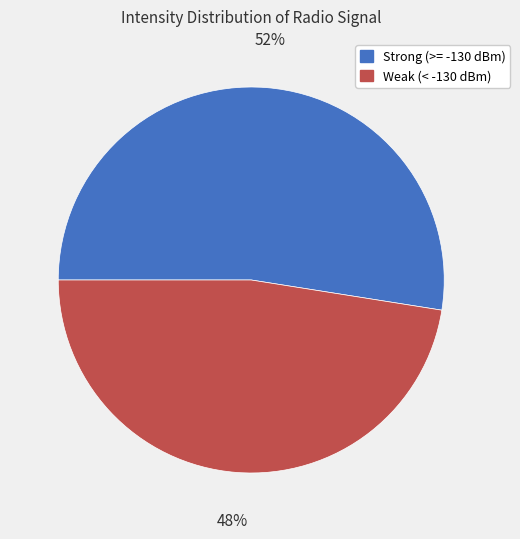

Is there any slice that represents more than half of the pie?

Yes